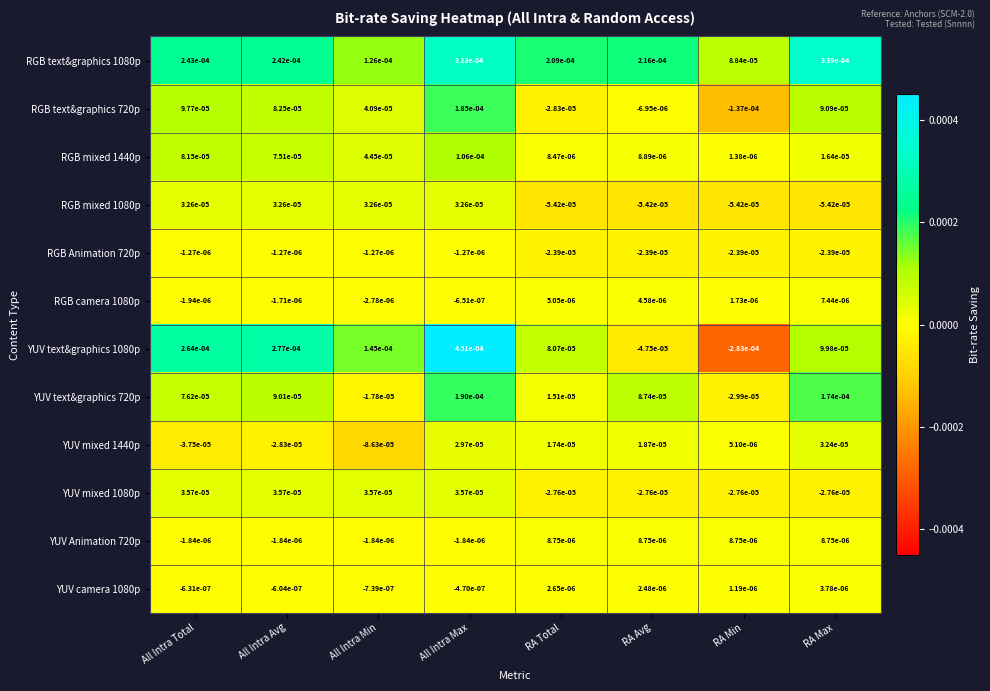

Which category has the highest value across all series?

All Intra Max